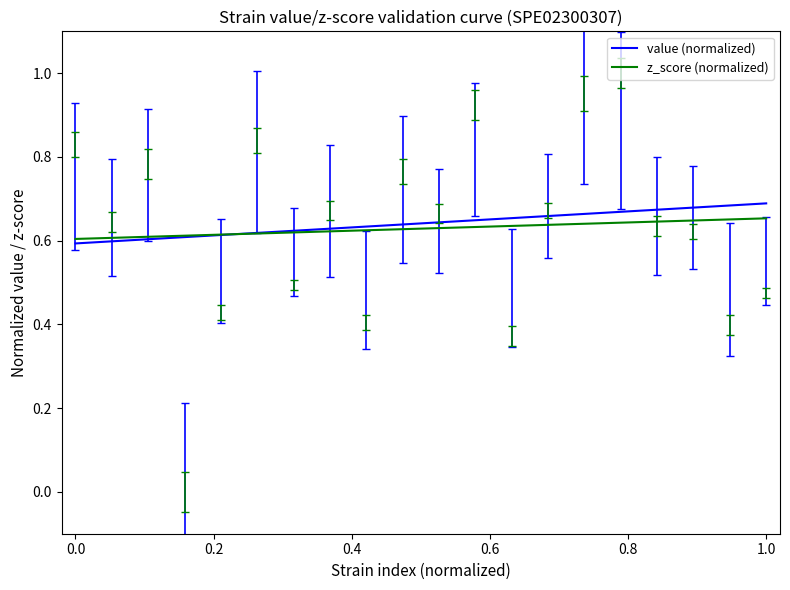

Which series has the largest range (max minus min)?

value (normalized)